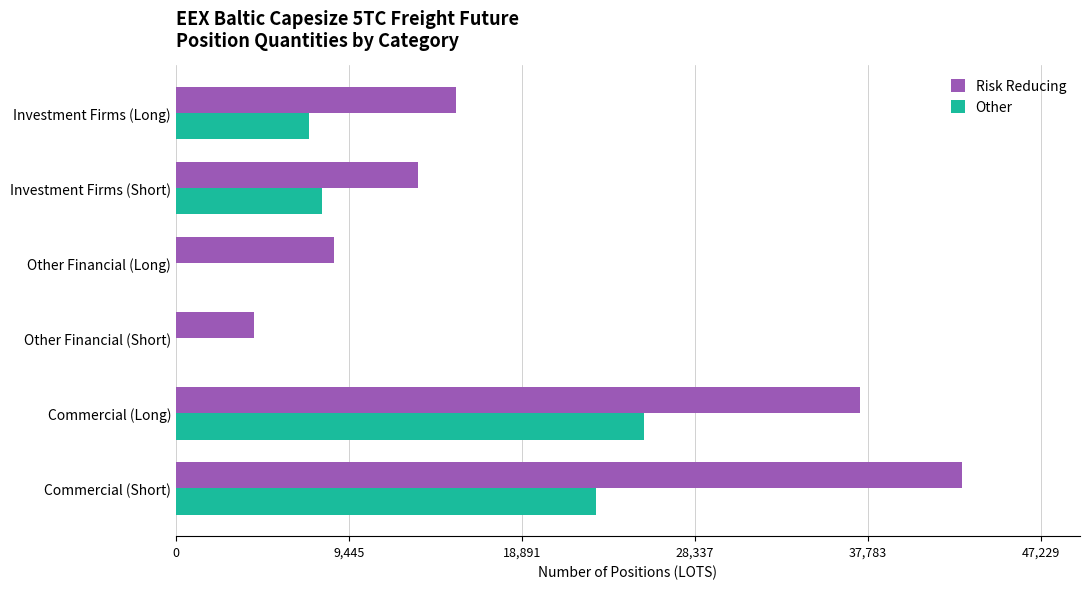

Which series has the widest spread of values?

Risk Reducing